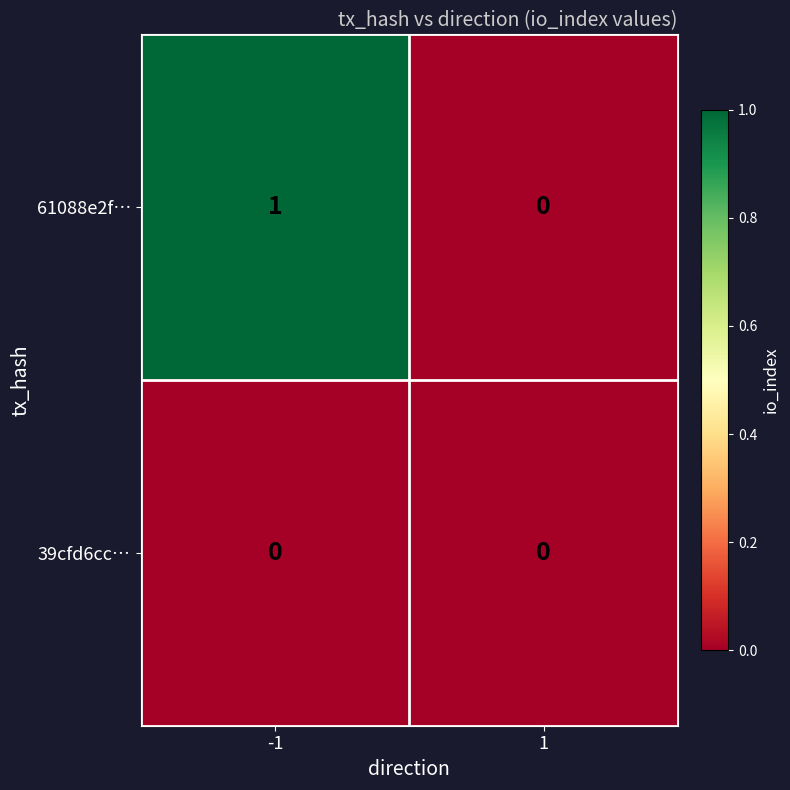

Reading right to left, transcribe all the data shown in this chart.

61088e2f…: 0	1
39cfd6cc…: 0	0